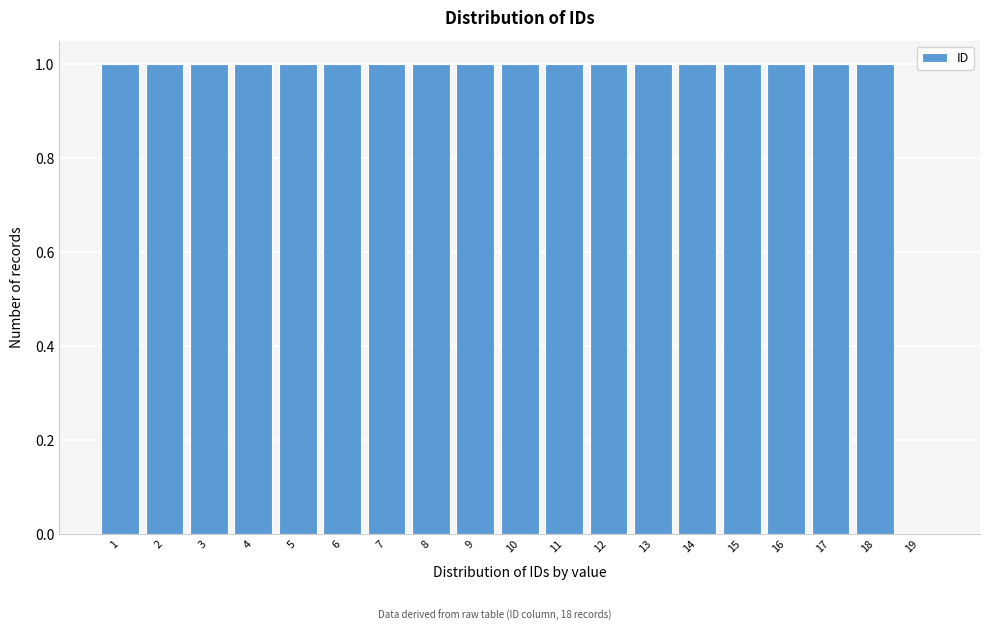

How tall is the bar that spans 9.5 to 10.5 on the x-axis? The values are not printed on the chart, so give them approximately, as read against the axis.

1